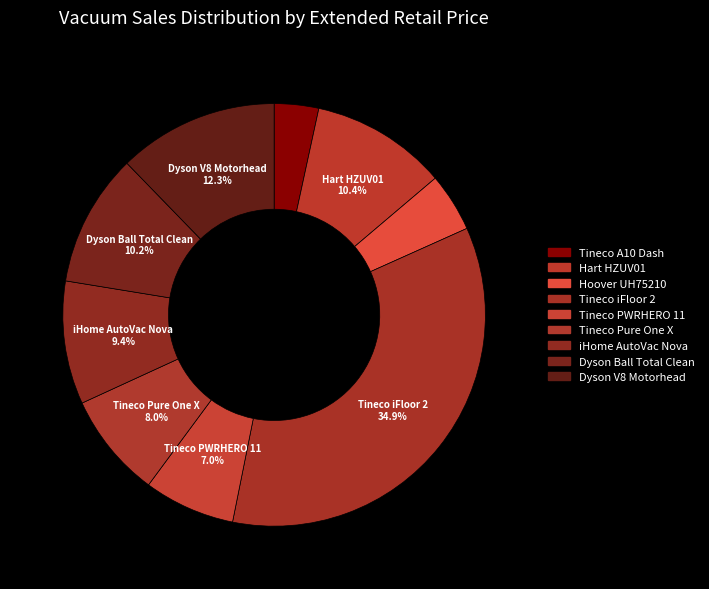

Count the number of slices in the pie.

9